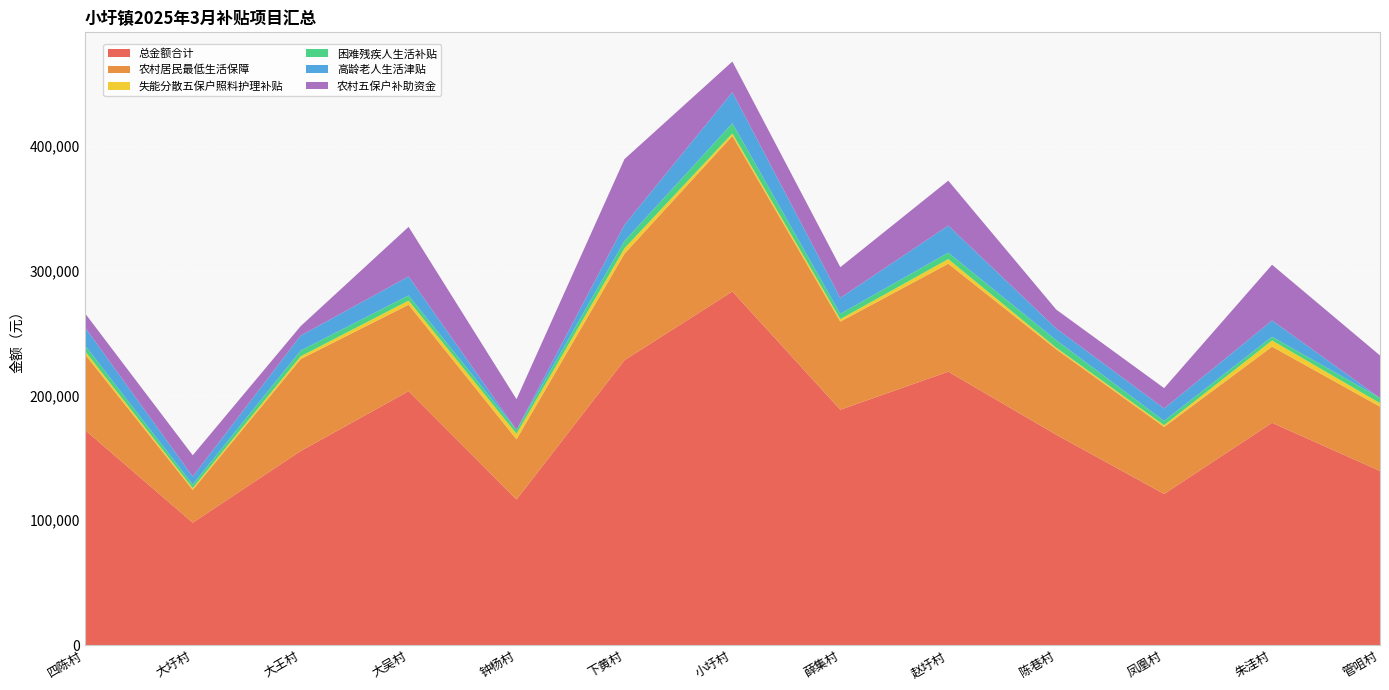

Reading left to right, extract all data points from this chart.

总金额合计: 四陈村=172429.7	大圩村=98010.5	大王村=155421.8	大吴村=203327.0	钟杨村=116618.7	下黄村=228129.3	小圩村=283187.8	薛集村=188497.8	赵圩村=218964.5	陈巷村=168502.2	凤凰村=121037.7	朱洼村=178012.6	管咀村=139441.3
农村居民最低生活保障: 四陈村=60666.0	大圩村=26336.0	大王村=73630.0	大吴村=69277.0	钟杨村=48196.0	下黄村=85289.0	小圩村=124550.0	薛集村=70534.0	赵圩村=86453.0	陈巷村=68419.0	凤凰村=53700.0	朱洼村=61003.0	管咀村=51533.0
失能分散五保户照料护理补贴: 四陈村=2508.0	大圩村=1395.0	大王村=2198.0	大吴村=3255.0	钟杨村=4428.0	下黄村=4298.0	小圩村=2015.0	薛集村=2015.0	赵圩村=3683.0	陈巷村=1240.0	凤凰村=1368.0	朱洼村=4919.0	管咀村=2790.0
困难残疾人生活补贴: 四陈村=4606.0	大圩村=2914.0	大王村=4606.0	大吴村=4136.0	钟杨村=3102.0	下黄村=5828.0	小圩村=8178.0	薛集村=4230.0	赵圩村=5170.0	陈巷村=6016.0	凤凰村=3478.0	朱洼村=3008.0	管咀村=4136.0
高龄老人生活津贴: 四陈村=14400.0	大圩村=6350.0	大王村=12000.0	大吴村=15200.0	钟杨村=0.0	下黄村=13050.0	小圩村=24800.0	薛集村=12775.0	赵圩村=21700.0	陈巷村=9400.0	凤凰村=9975.0	朱洼村=13025.0	管咀村=0.0
农村五保户补助资金: 四陈村=11349.0	大圩村=17023.5	大王村=7566.0	大吴村=39721.5	钟杨村=24589.5	下黄村=52572.0	小圩村=24589.5	薛集村=24589.5	赵圩村=35938.5	陈巷村=15132.0	凤凰村=16243.5	朱洼村=44616.0	管咀村=34047.0